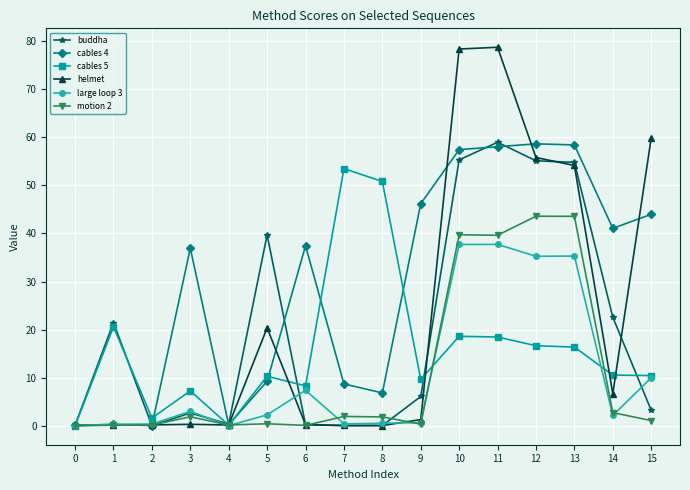

What is the average value of the buddha series?

20.1